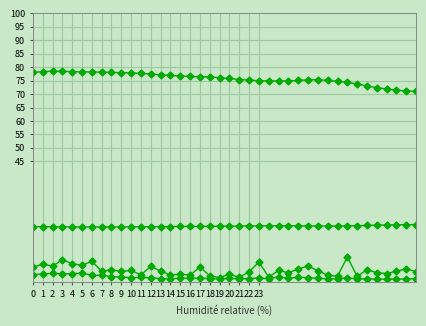

Does the chart have visible grid lines?

Yes